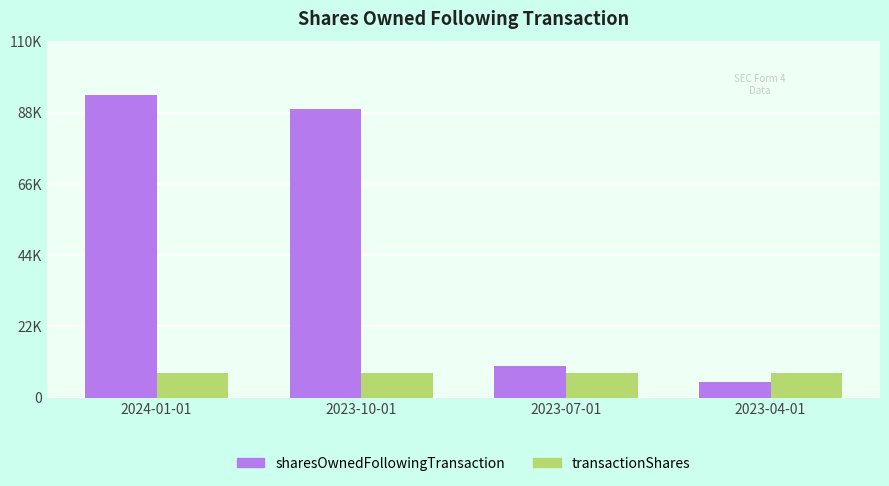

List the labels in order of transactionShares value, smallest first.

2024-01-01, 2023-10-01, 2023-07-01, 2023-04-01